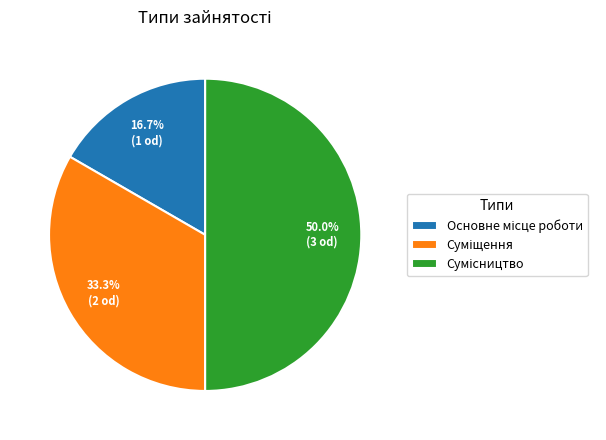

How many slices are in this pie chart?

3